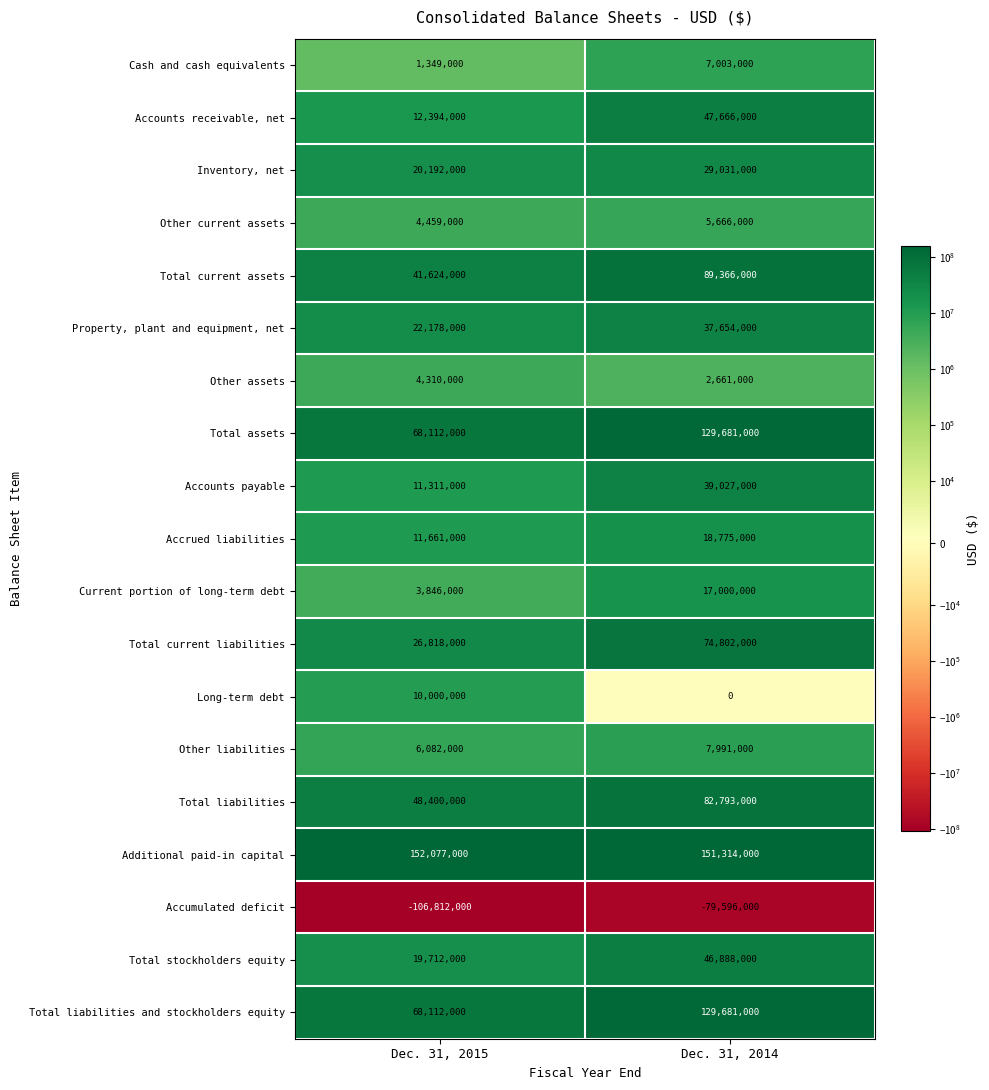

The Total liabilities series shows 37050717 at Dec. 31, 2014. True or false?

False